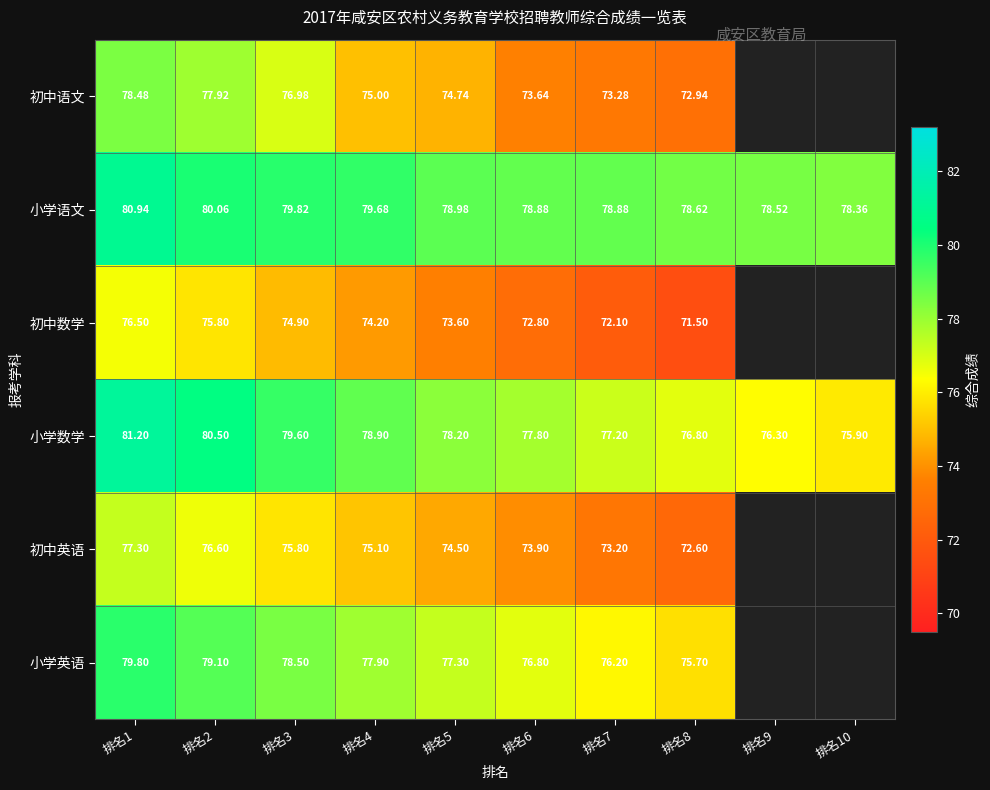

At 排名2, list the series in order from smallest to largest.

初中数学, 初中英语, 初中语文, 小学英语, 小学语文, 小学数学